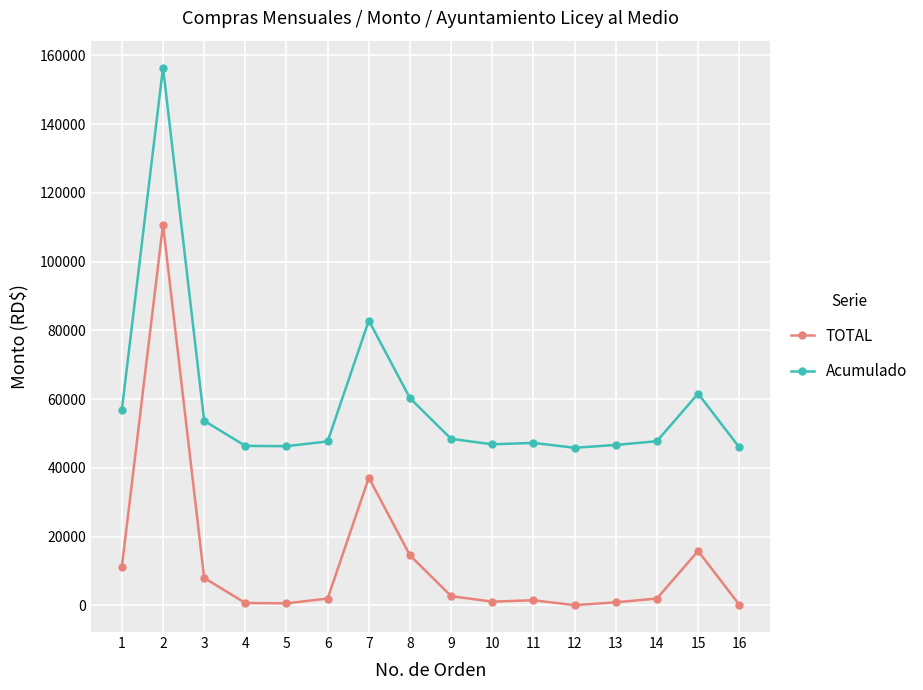

How many lines are shown in the chart?

2